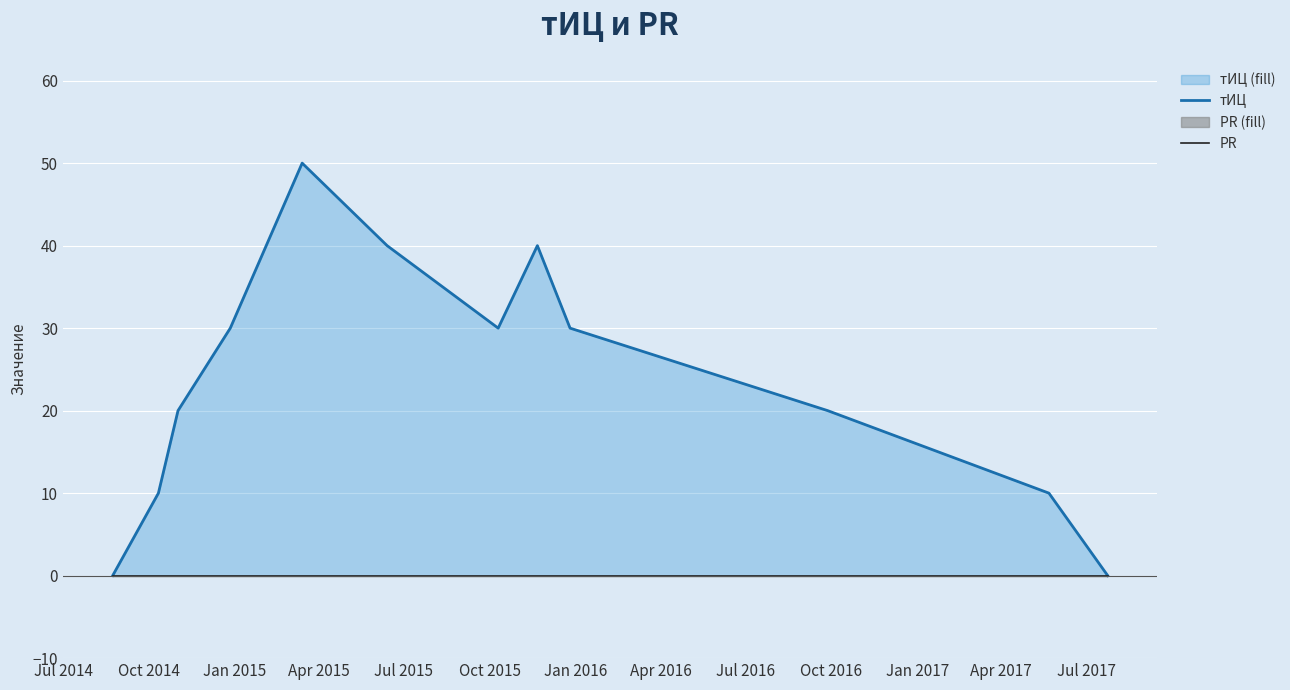

Reading left to right, list all the values displayed in this chart.

тИЦ: 0	10	20	30	50	40	30	40	30	20	10	0
PR: 0	0	0	0	0	0	0	0	0	0	0	0